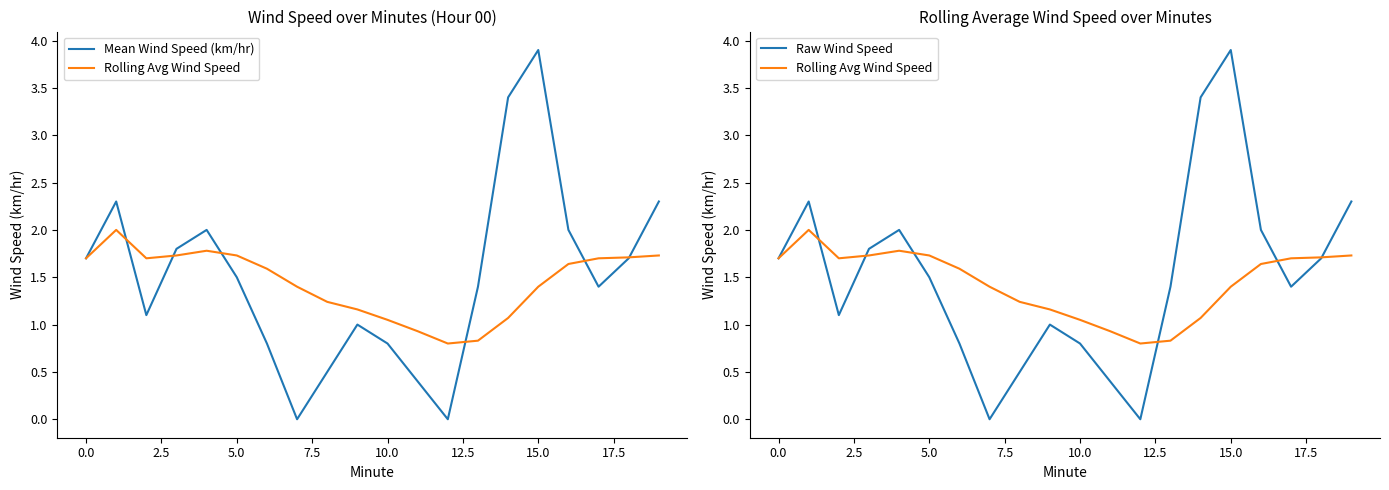

Rank the series by their maximum value, from lowest to highest.

Rolling Avg Wind Speed, Mean Wind Speed (km/hr), Raw Wind Speed